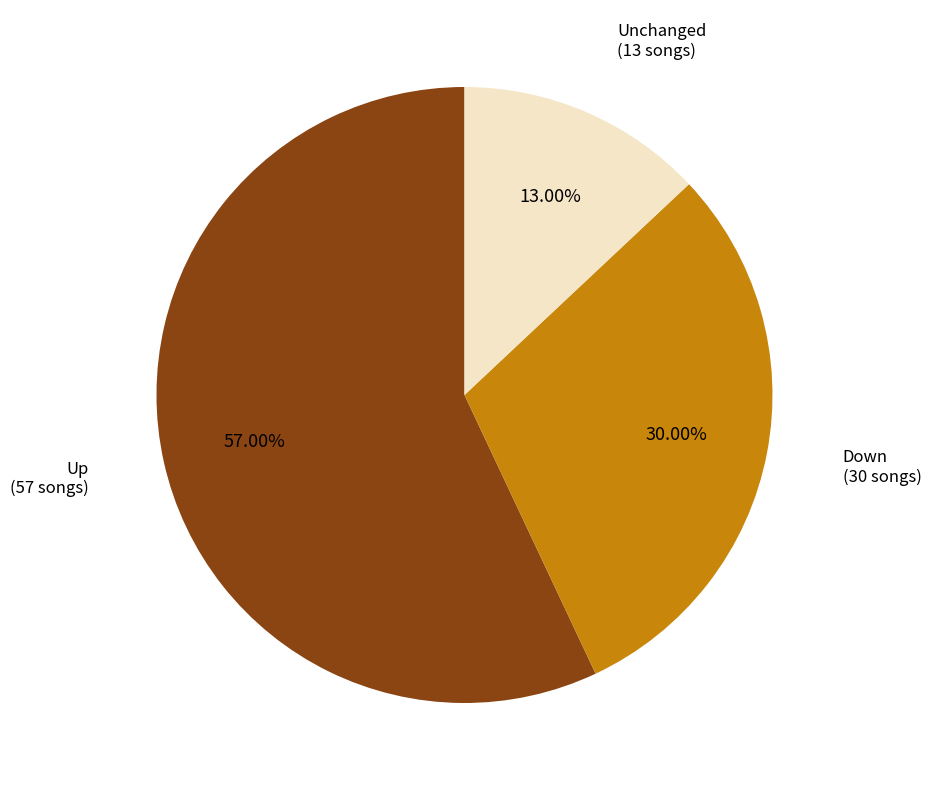

Is there any slice that represents more than half of the pie?

Yes